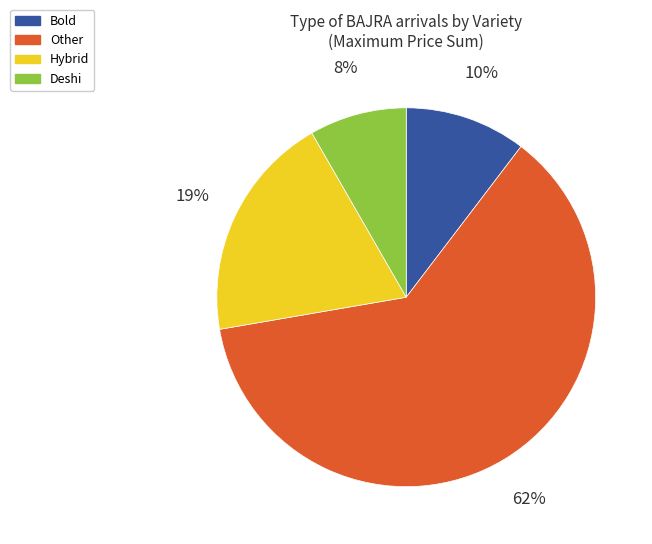

Between Bold and Other, which is larger?

Other